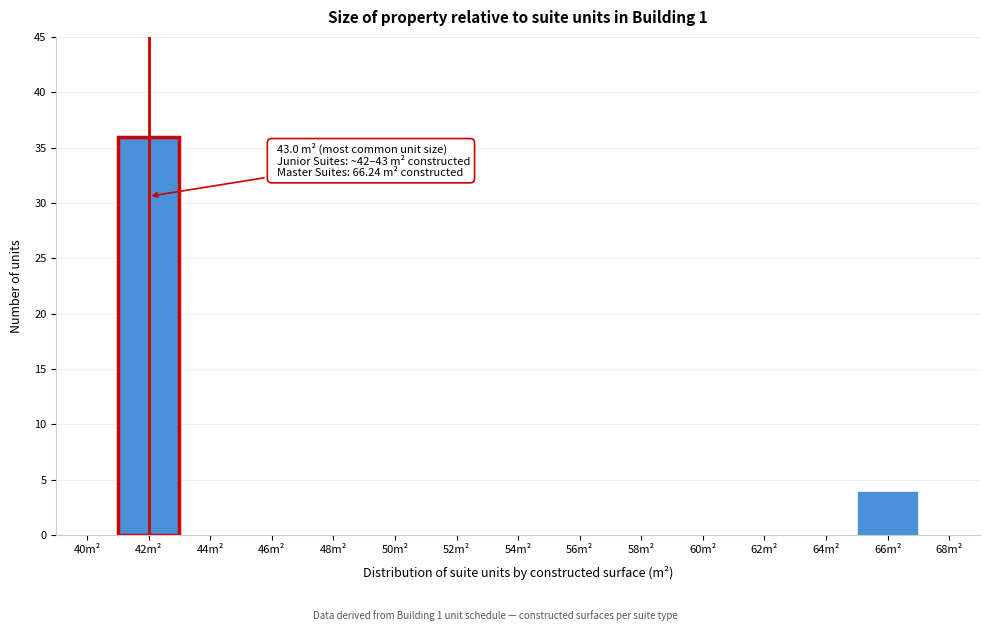

Reading right to left, list all the values displayed in this chart.

68m²=0	66m²=4	64m²=0	62m²=0	60m²=0	58m²=0	56m²=0	54m²=0	52m²=0	50m²=0	48m²=0	46m²=0	44m²=0	42m²=36	40m²=0